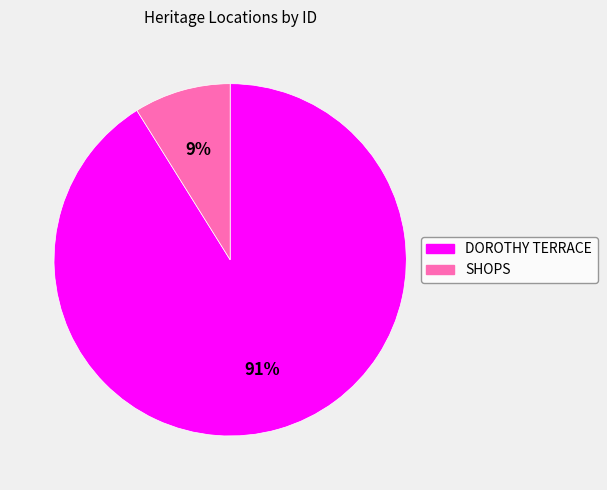

Rank the categories by value from lowest to highest.

SHOPS, DOROTHY TERRACE